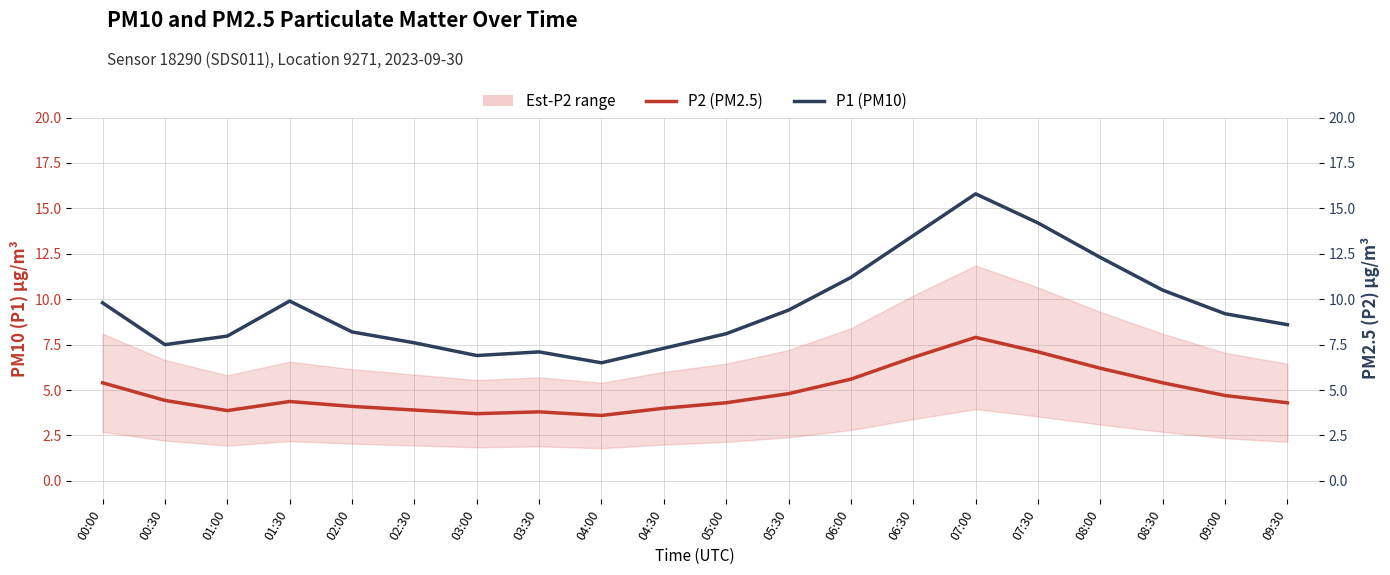

True or false: P2 (PM2.5) and P1 (PM10) intersect in this chart.

False